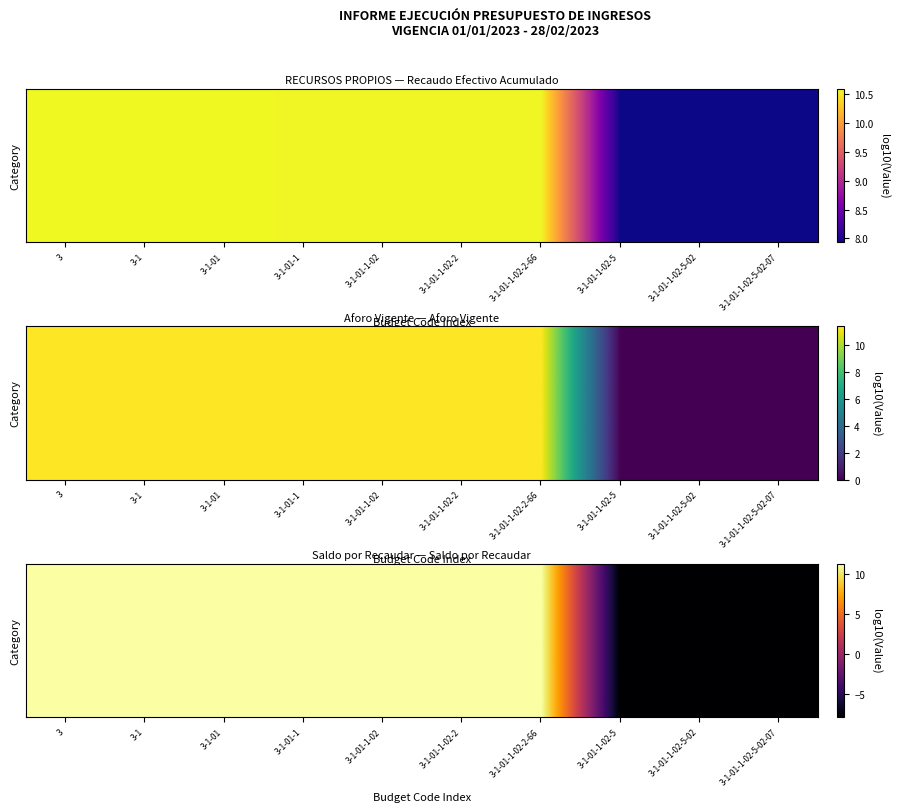

Between 3-1-01-1-02-2-66 and 3-1-01-1-02, which is larger?

3-1-01-1-02-2-66